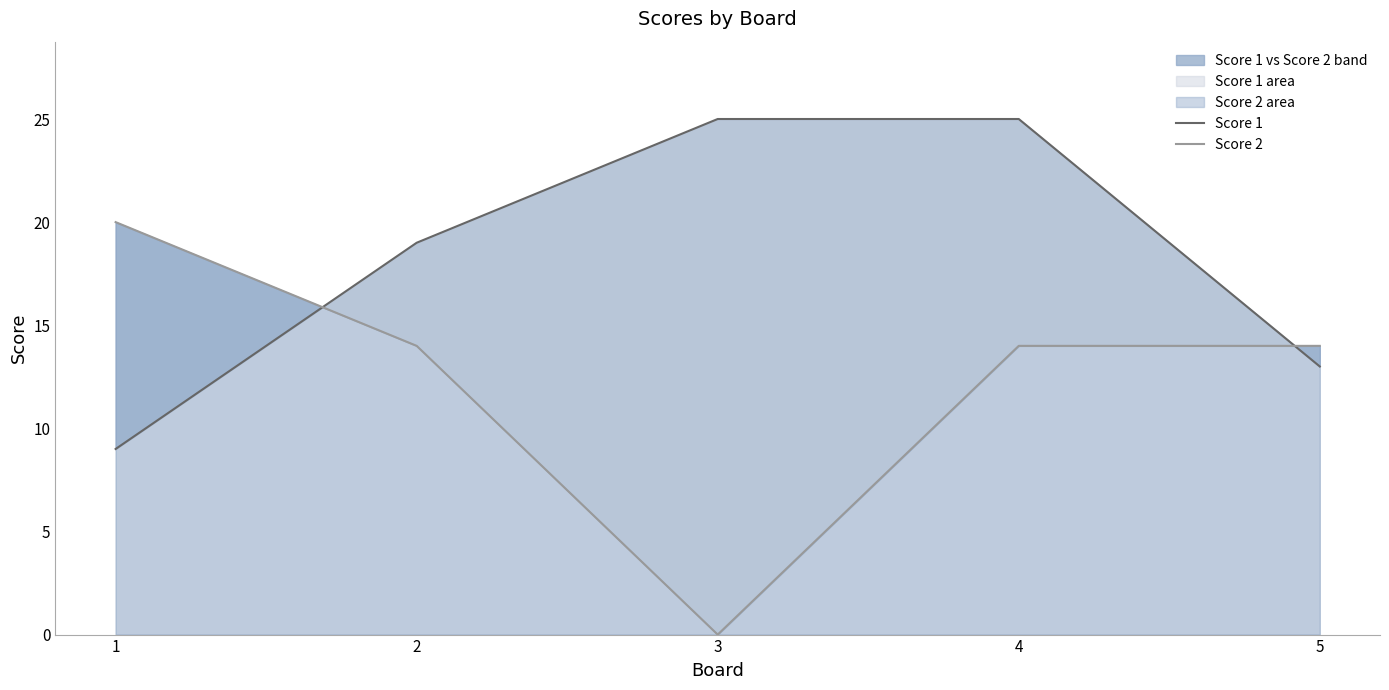

True or false: Score 2 has a value of 21 at 5.

False